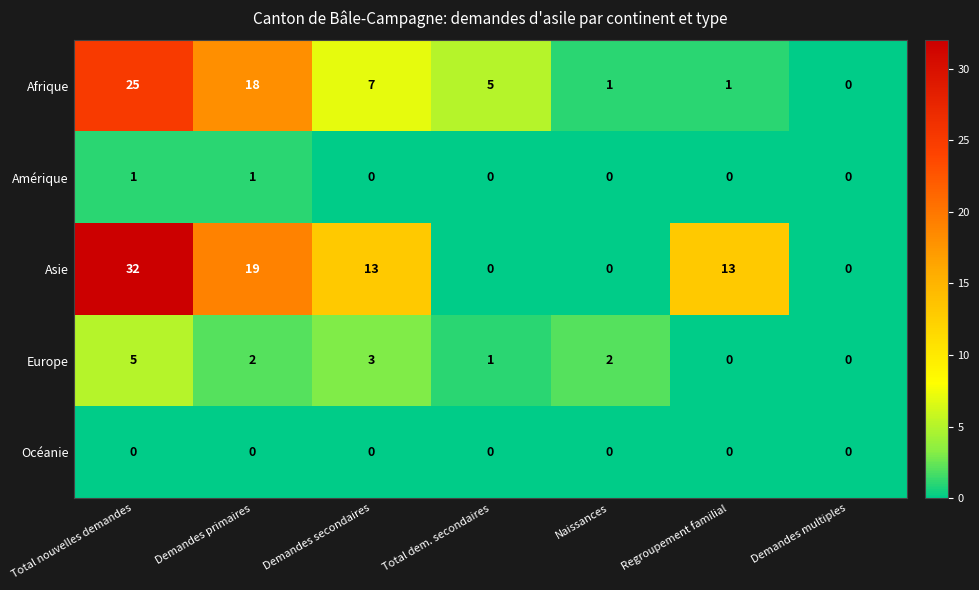

What is the total value across all series at Naissances?

3